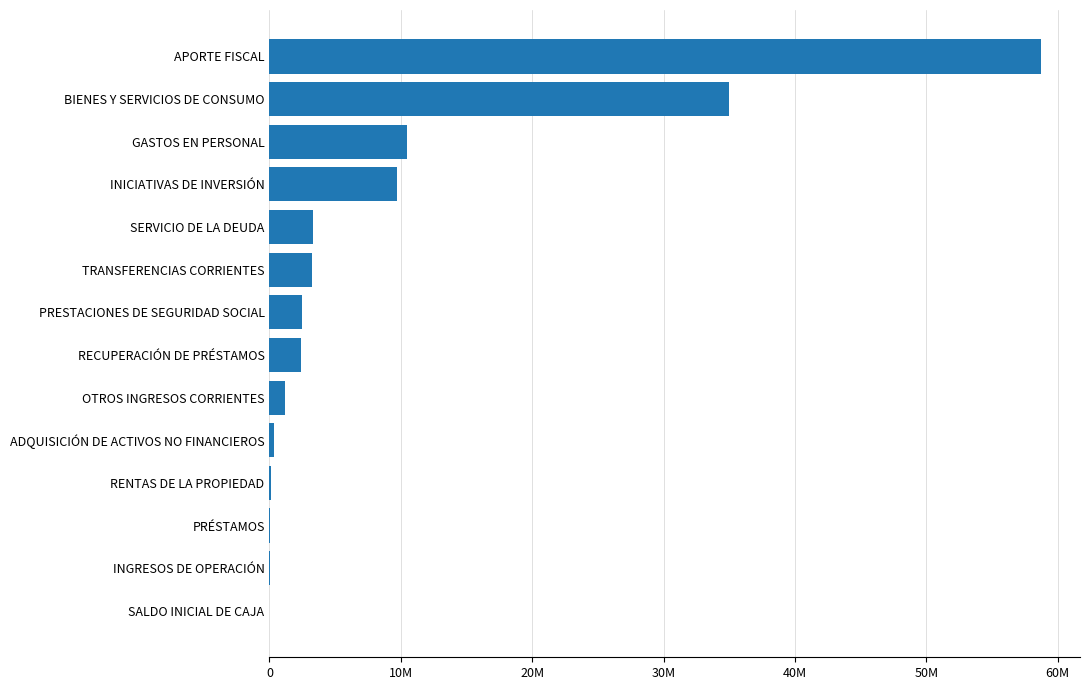

What is the average value?

9068091